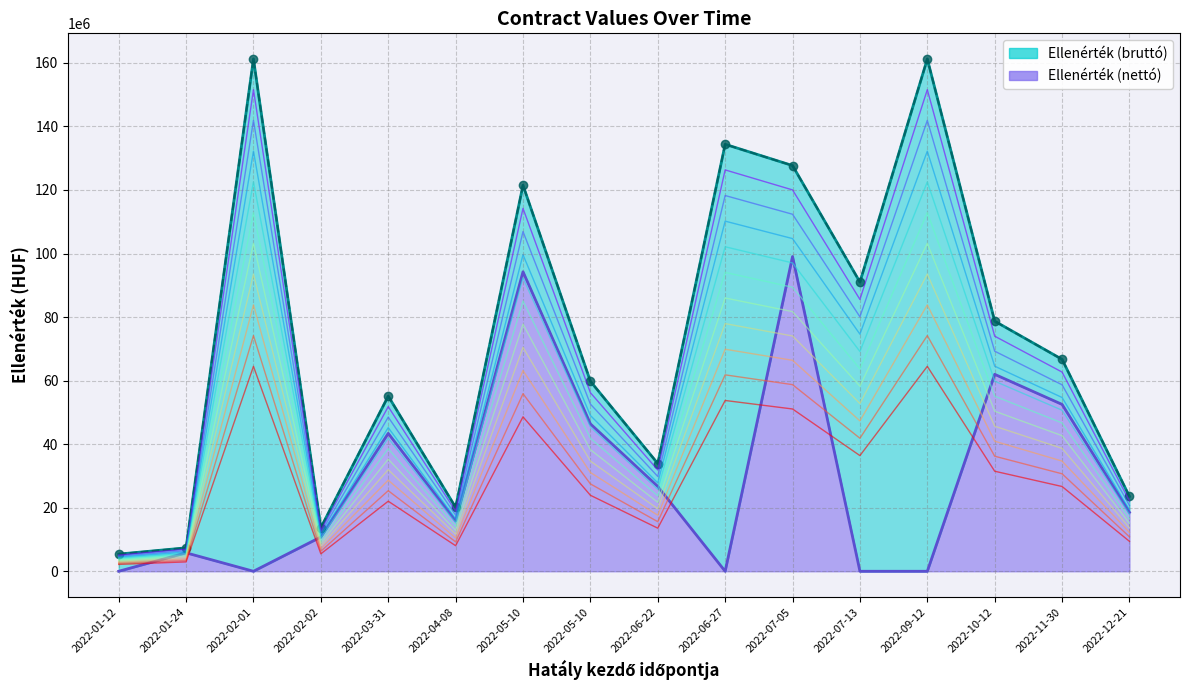

How many interior local peaks does the Ellenérték (nettó) series have?

5